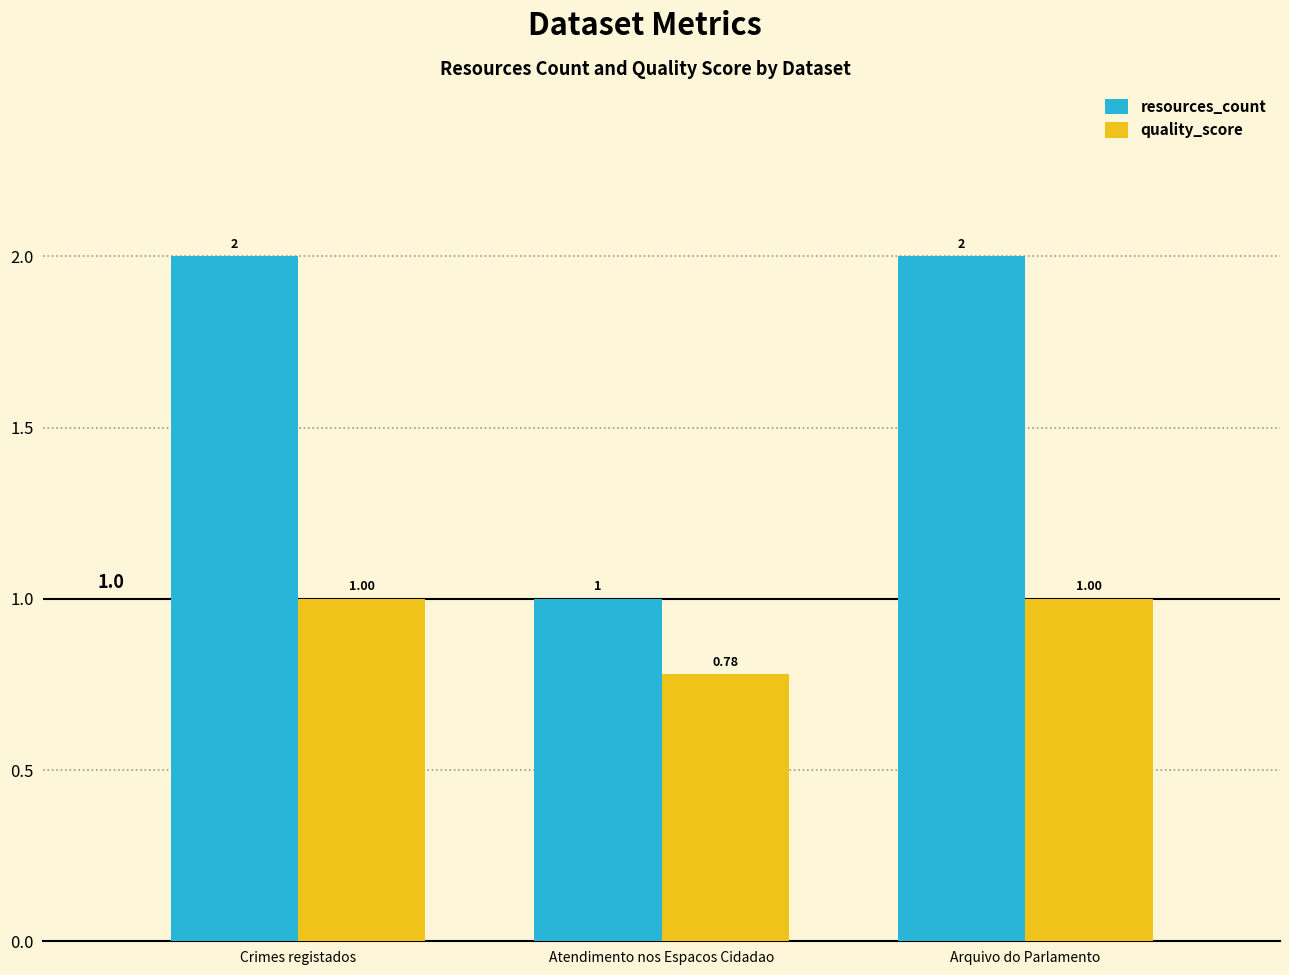

What is the difference between the highest and lowest values at Atendimento nos Espacos Cidadao?

0.2